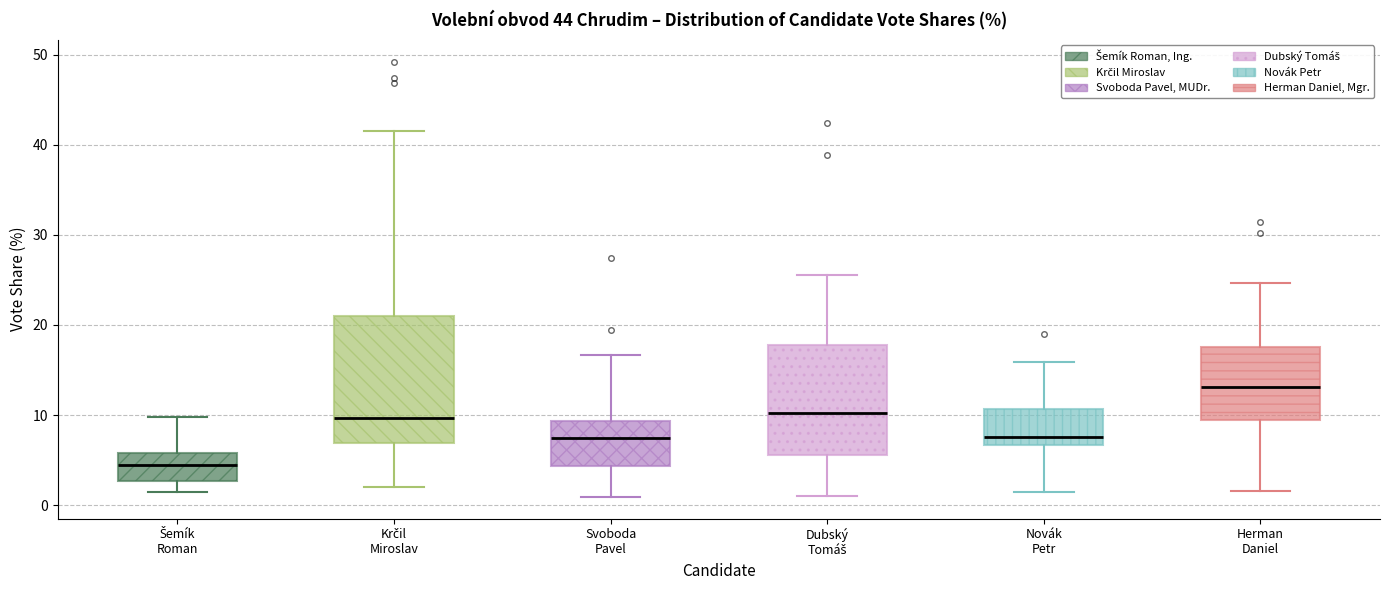

Which box's median line is the lowest?

Šemík Roman